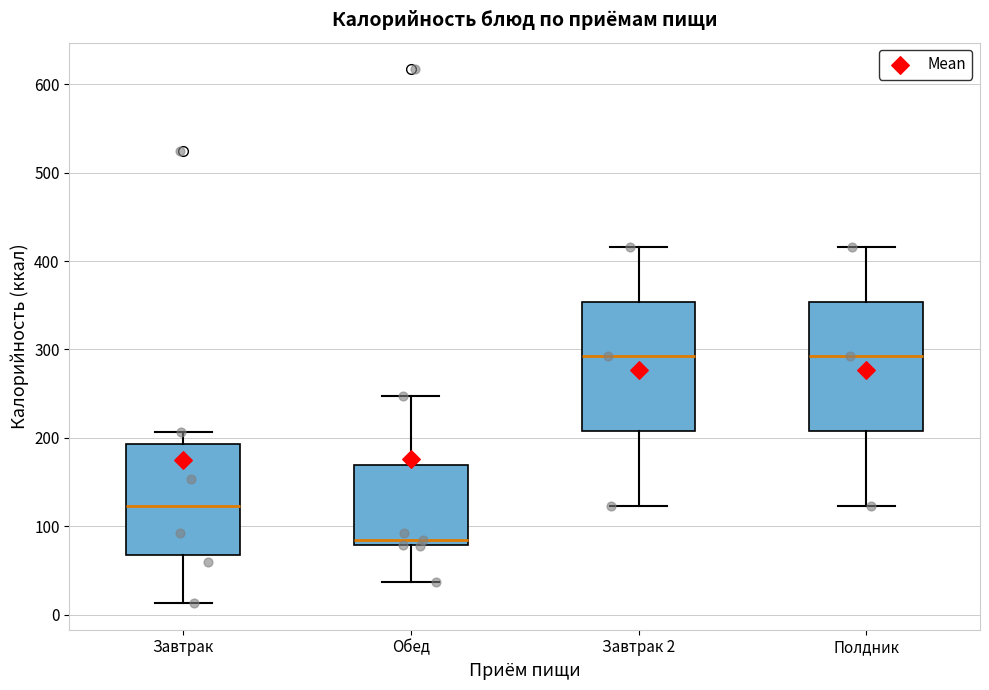

Reading left to right, transcribe this box plot: for each box, give where its median line is, the range the box spans, and where its two whiskers end, as read against the y-axis. The values are not printed on the chart, so give them approximately, as read against the axis.

Завтрак: median 120, box 70 to 190, whiskers 10 to 210
Обед: median 80 (just above the box's lower edge), box 80 to 170, whiskers 40 to 250
Завтрак 2: median 290, box 210 to 350, whiskers 120 to 420
Полдник: median 290, box 210 to 350, whiskers 120 to 420